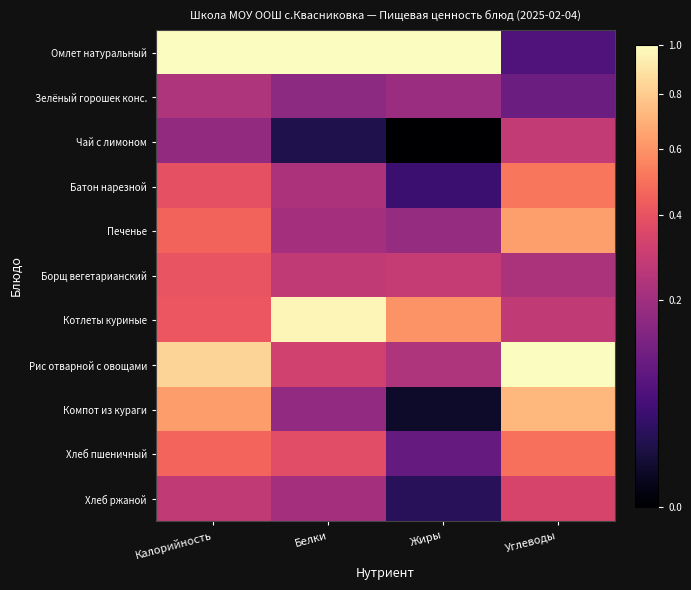

Which category has the lowest value across all series?

Жиры